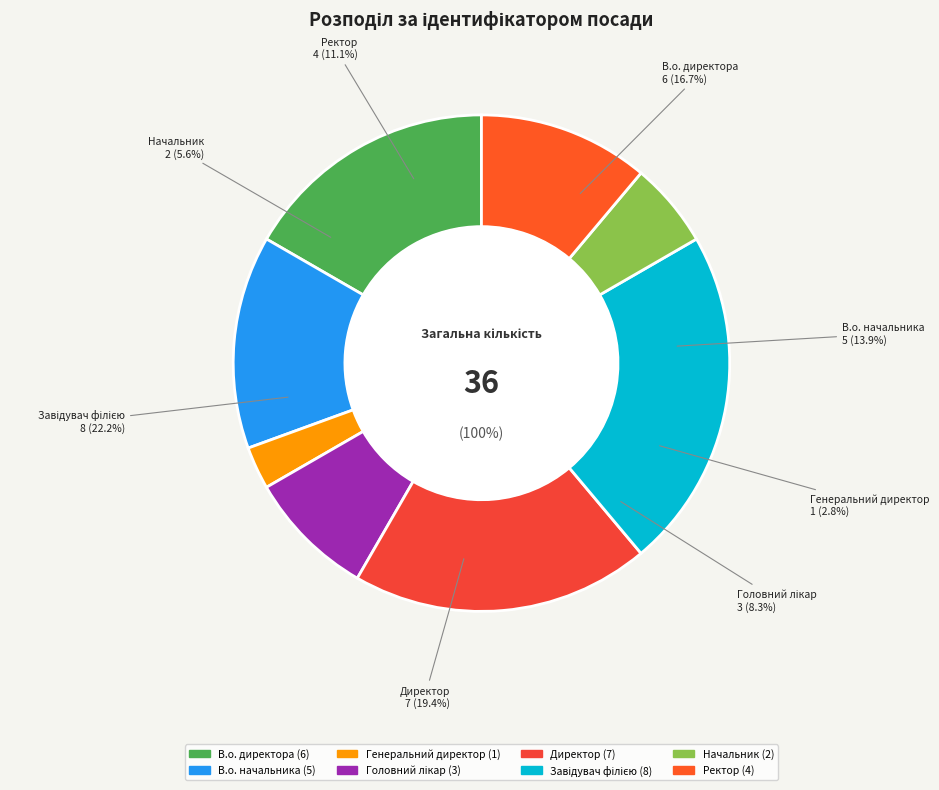

What is the change in value from Головний лікар to Начальник?

-1